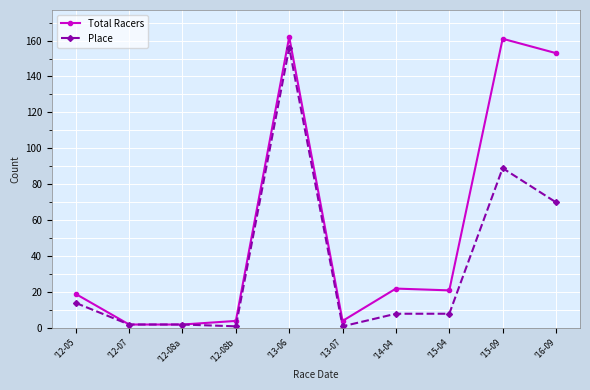

Where does the Total Racers series first go above 21?

'13-06